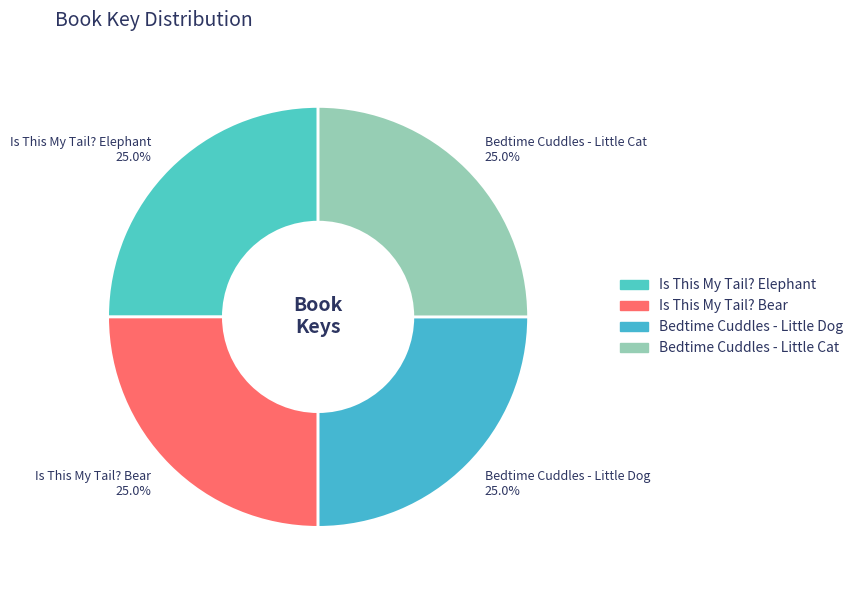

What is the ratio of the value at Is This My Tail? Bear to the value at Bedtime Cuddles - Little Cat?

1.0